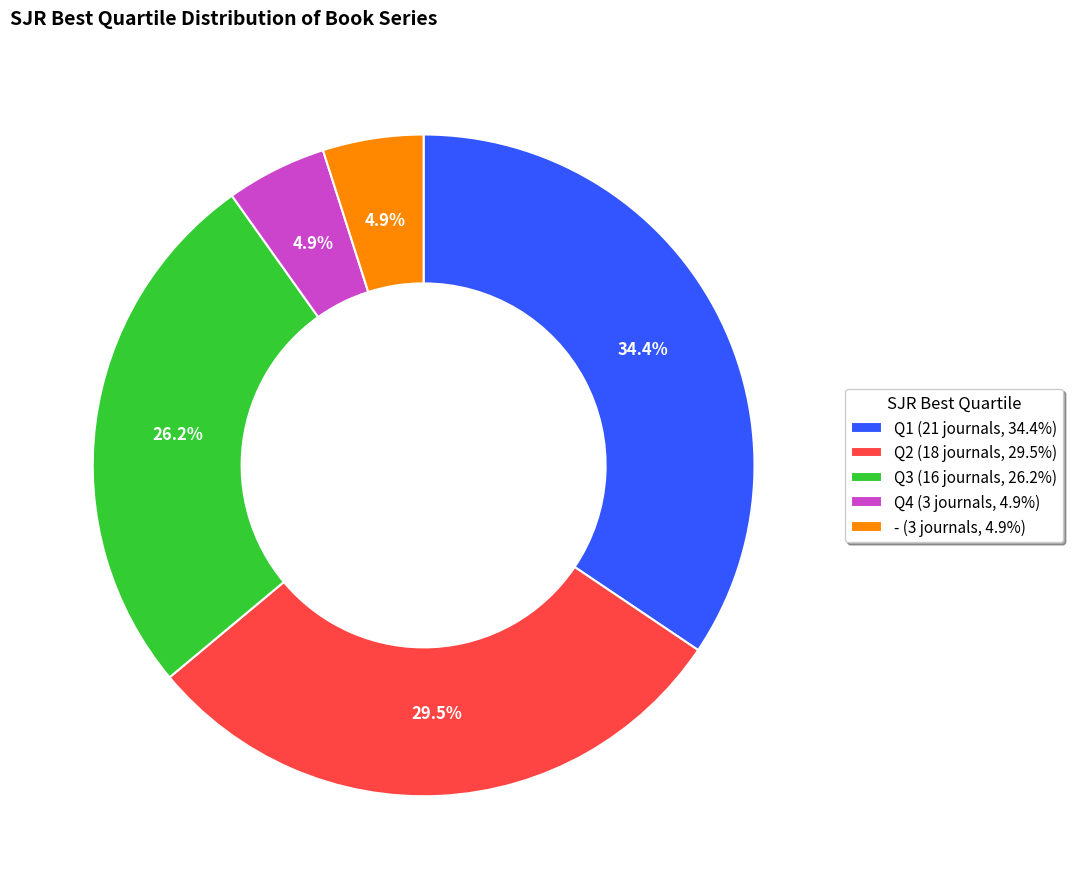

Combined, do Q4 (3 journals, 4.9%) and Q2 (18 journals, 29.5%) account for over 50%?

No